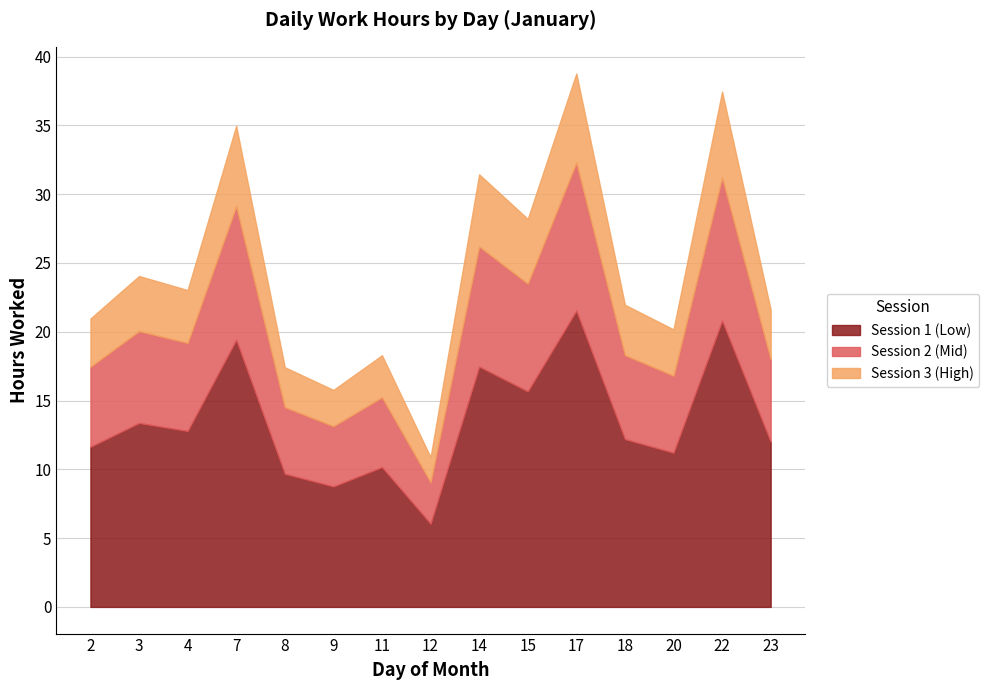

In Session 2 (Mid), how many points are higher than both neighbors (excluding endpoints)?

6